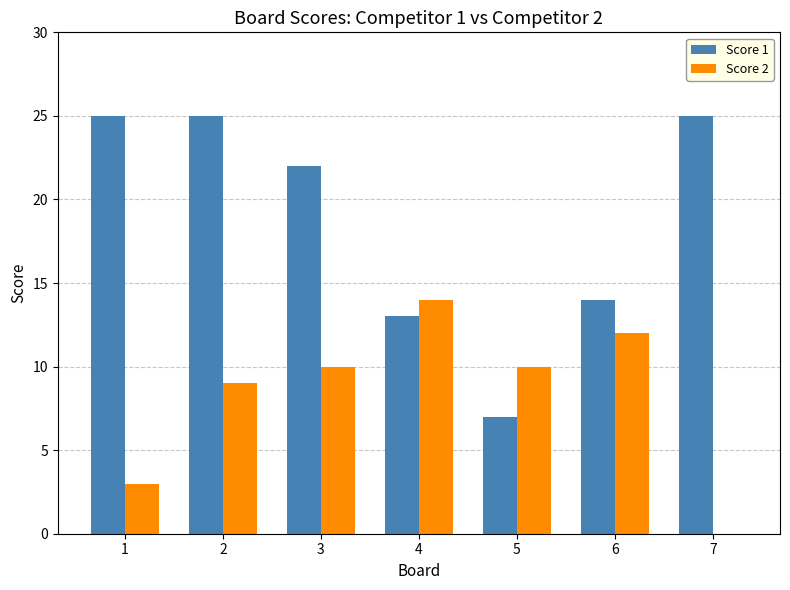

Reading right to left, what are all the values shown in this chart?

Score 1: 25	14	7	13	22	25	25
Score 2: 0	12	10	14	10	9	3